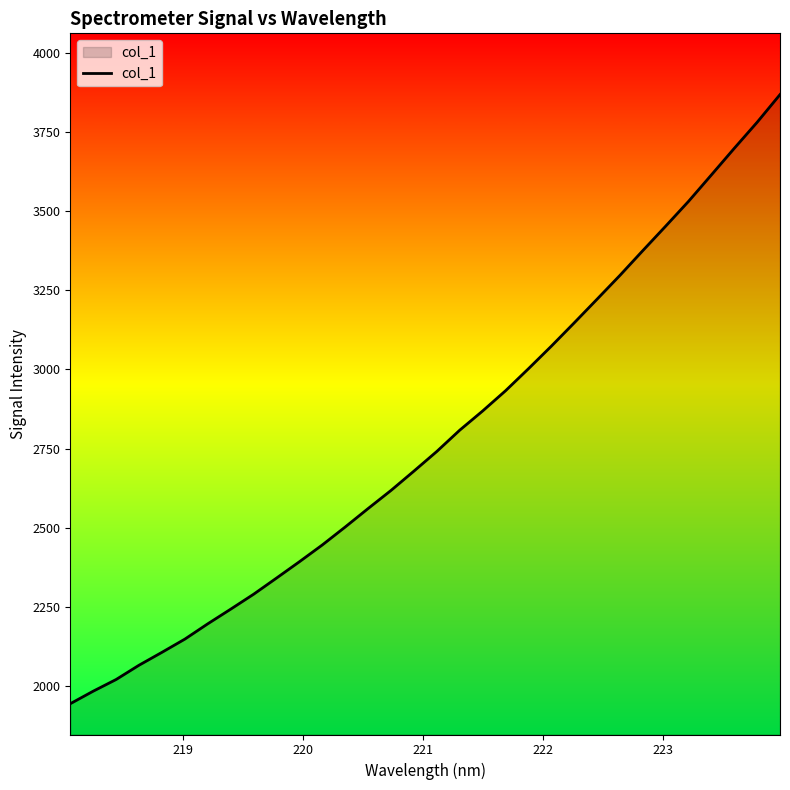

What is the greatest value displayed?

3867.9